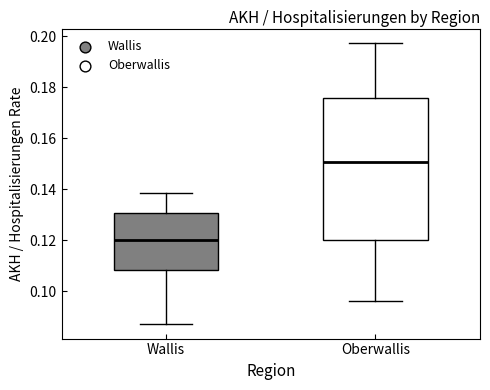

Reading left to right, read every box against the y-axis: the position of its median line, the range the box covers, and the ends of its whiskers. The values are not printed on the chart, so give them approximately, as read against the axis.

Wallis: median 0.120, box 0.108 to 0.130, whiskers 0.088 to 0.138
Oberwallis: median 0.150, box 0.120 to 0.176, whiskers 0.096 to 0.198